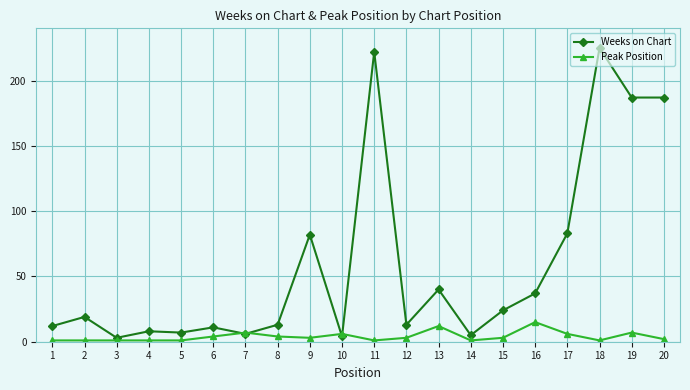

What is the highest value of the Weeks on Chart series?

225